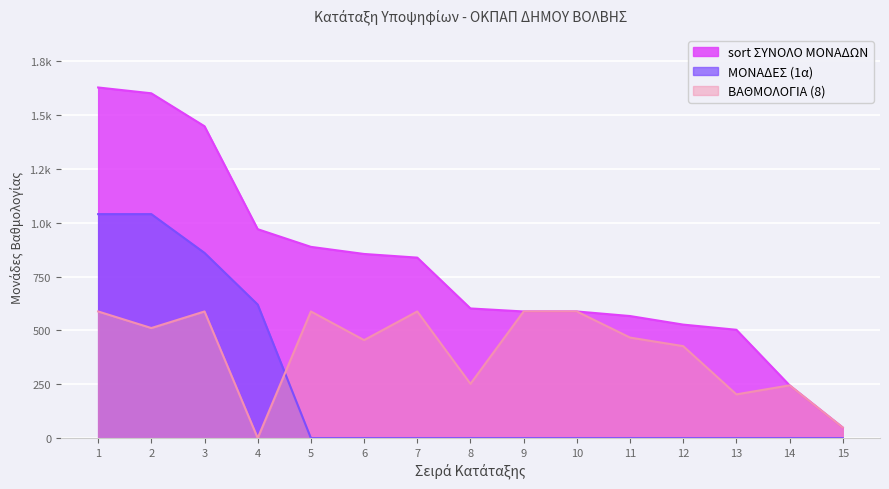

How many lines are shown in the chart?

3